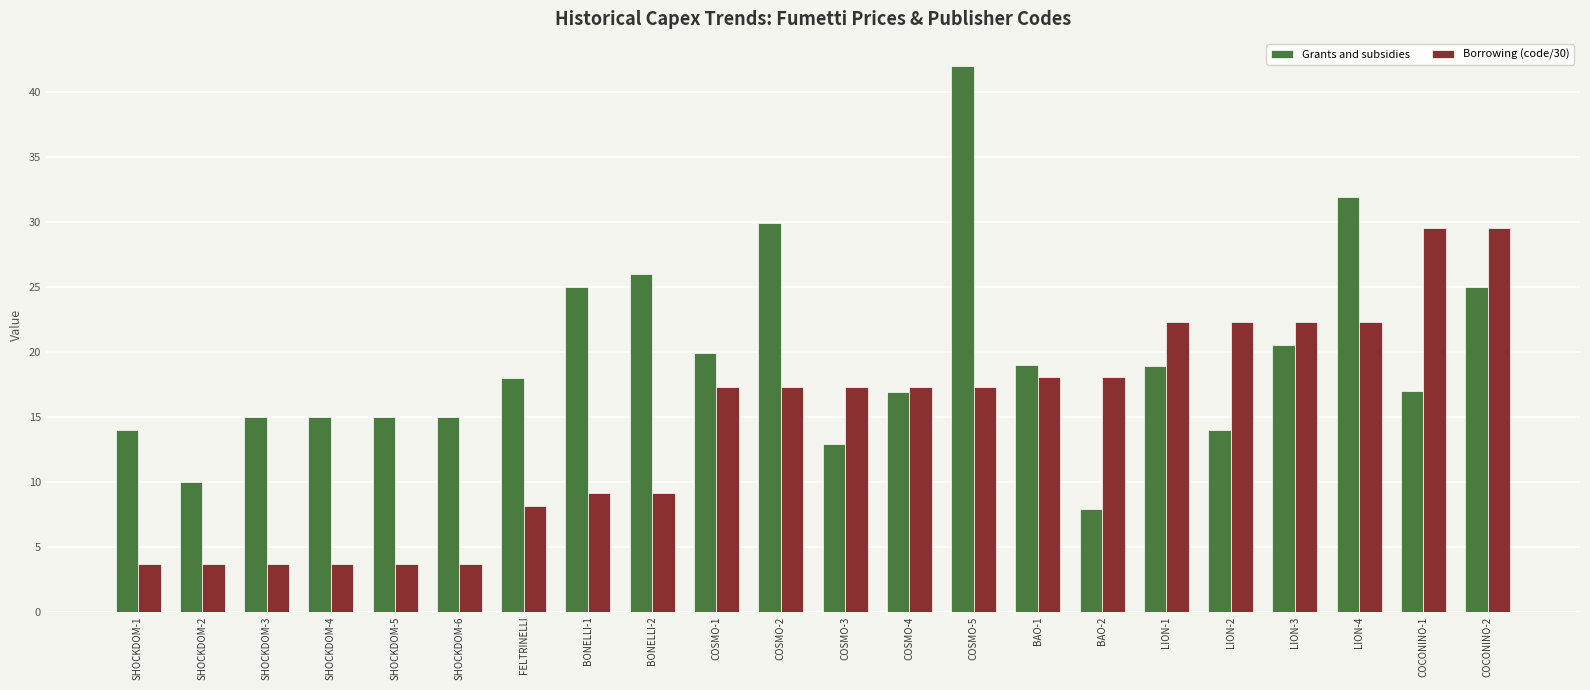

How many data points in Grants and subsidies are less than 18?

11